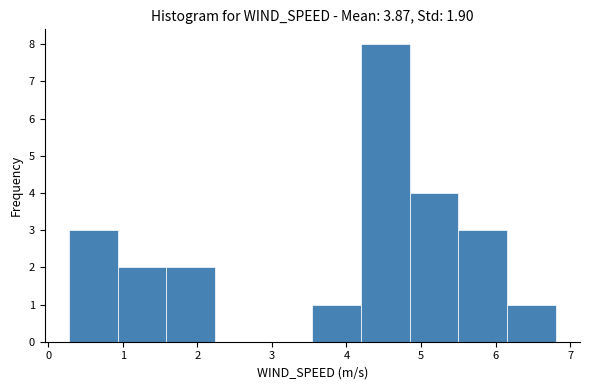

Reading left to right, transcribe this chart: for each bar, give the range it covers on the x-axis and its height. Neither the bar edges nor the heights are printed on the chart, so give them approximately, as read against the axes.

0.3 to 0.9: 3
0.9 to 1.6: 2
1.6 to 2.2: 2
2.2 to 2.9: 0
2.9 to 3.5: 0
3.5 to 4.2: 1
4.2 to 4.8: 8
4.8 to 5.5: 4
5.5 to 6.2: 3
6.2 to 6.8: 1